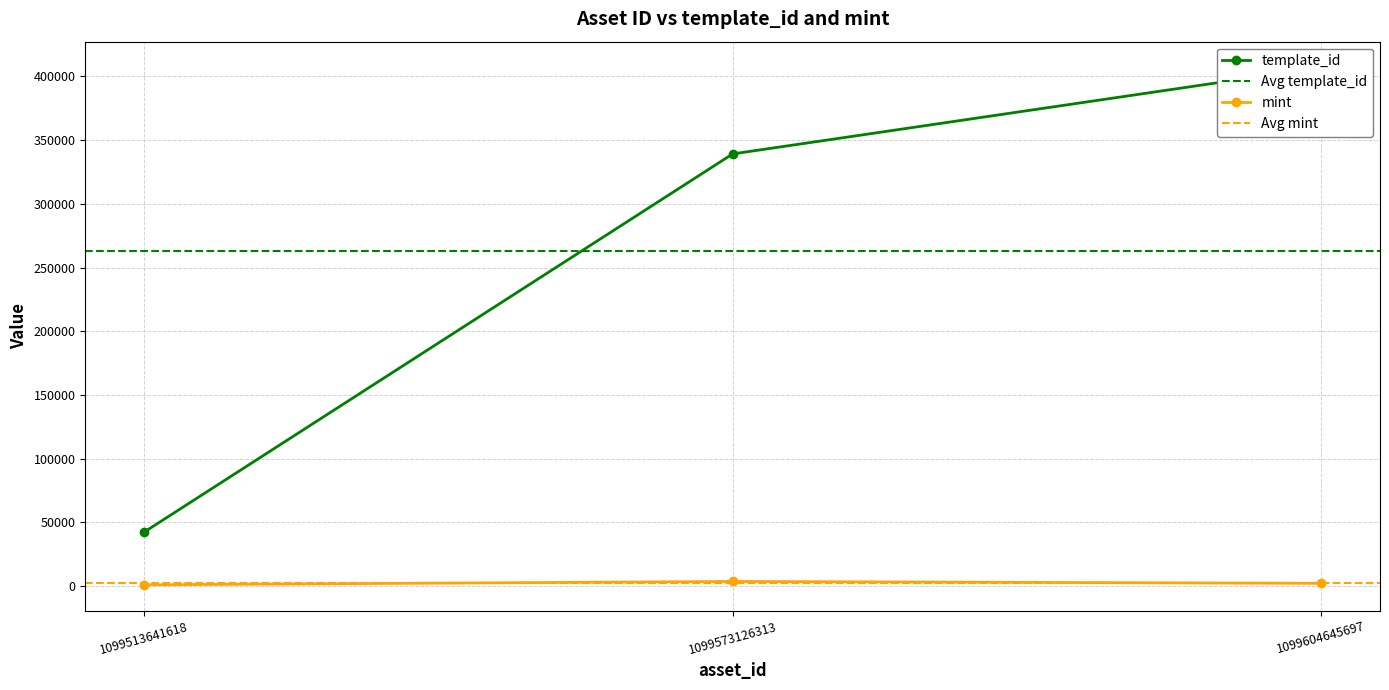

The value of template_id at 1099573126313 is 572811. True or false?

False